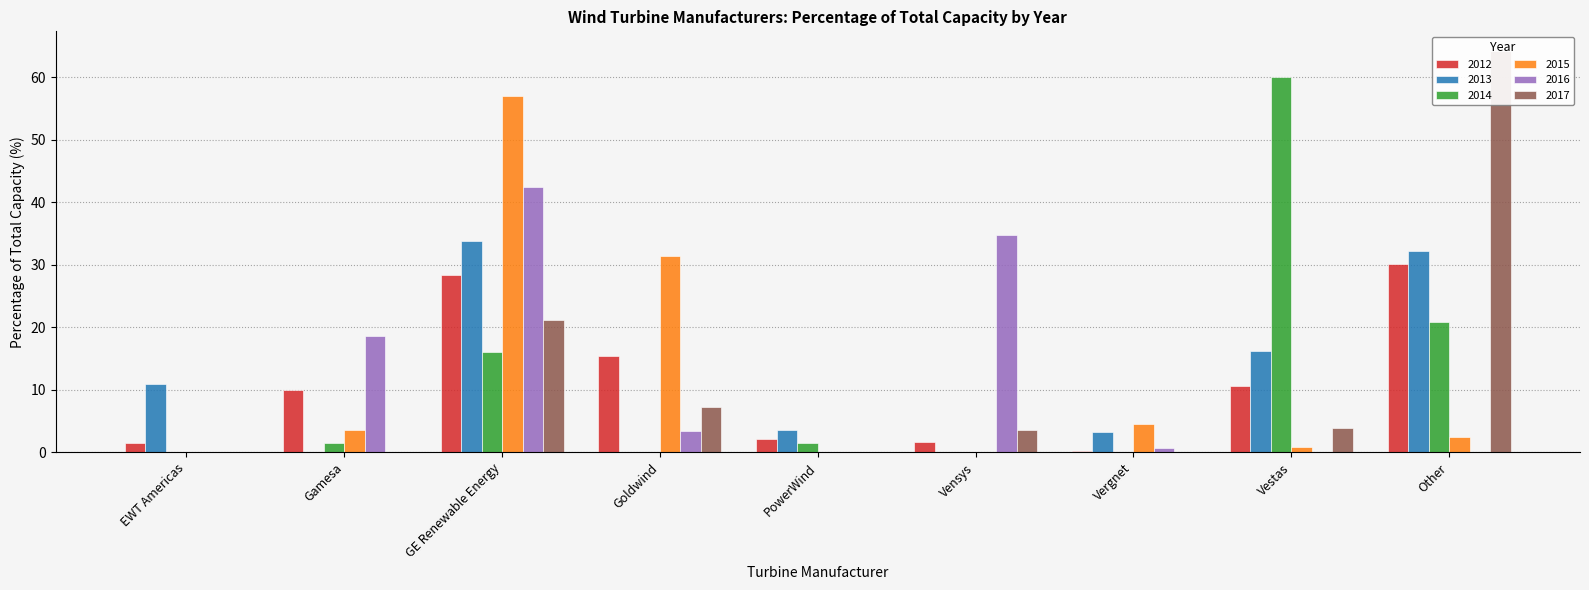

Is it true that 2016 equals 0.9 at Vergnet?

False